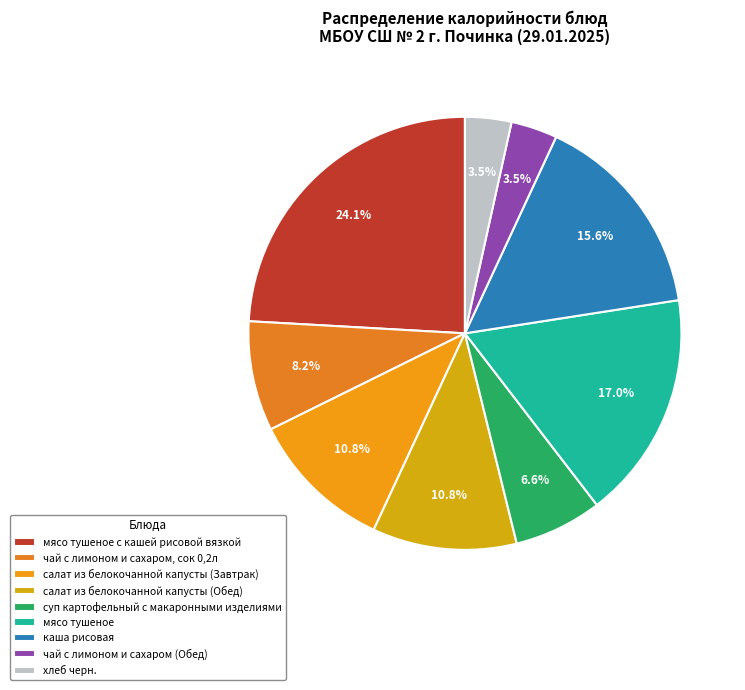

The каша рисовая slice represents 7% of the pie. True or false?

False